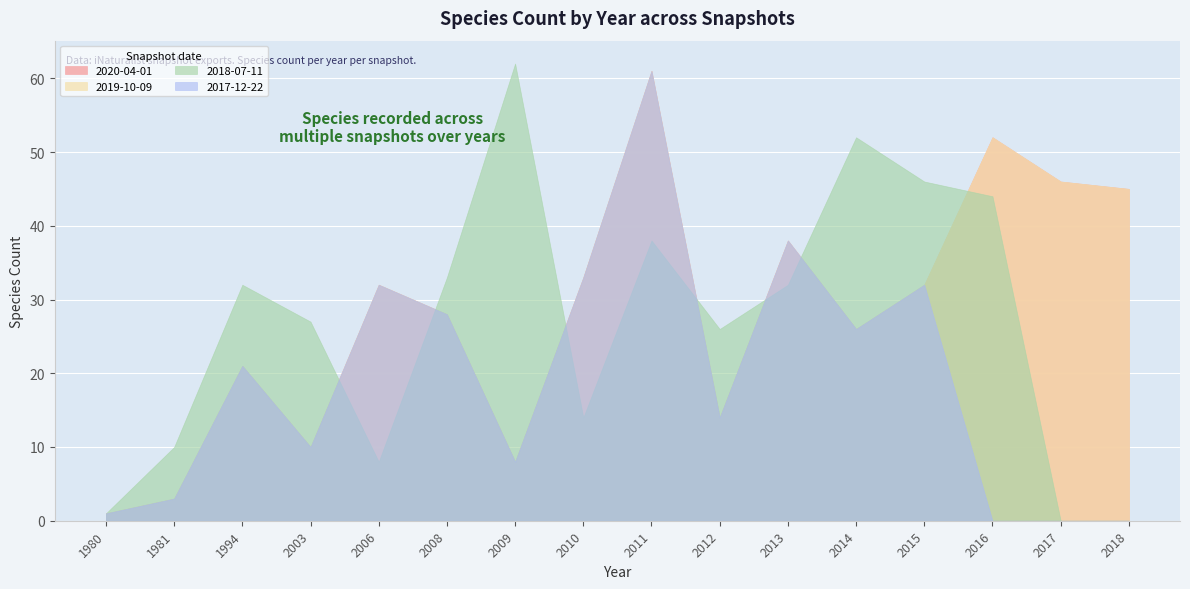

How many interior local peaks does the 2019-10-09 series have?

5